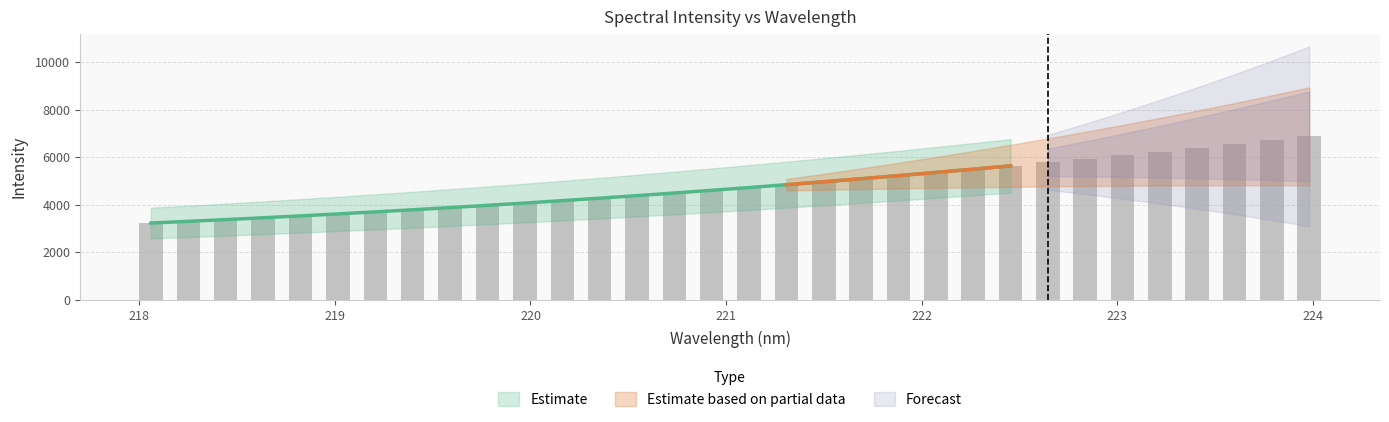

Which label corresponds to the smallest value in the chart?

218